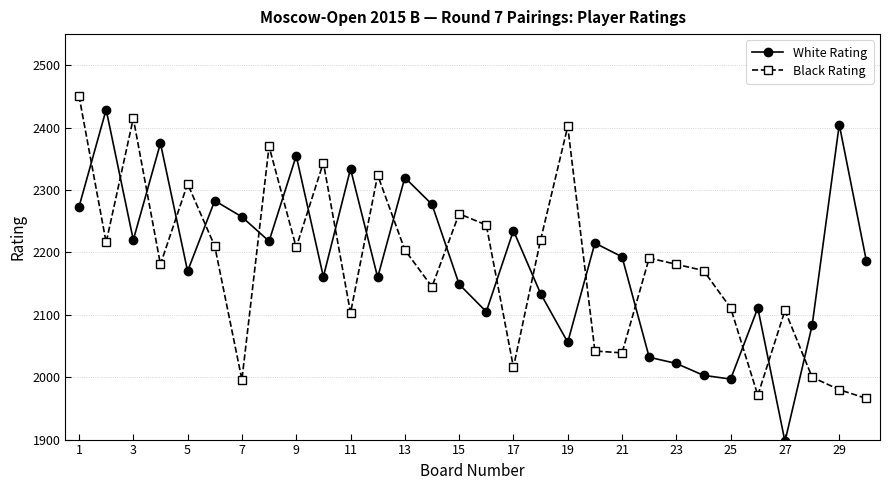

What is the greatest value displayed?

2451